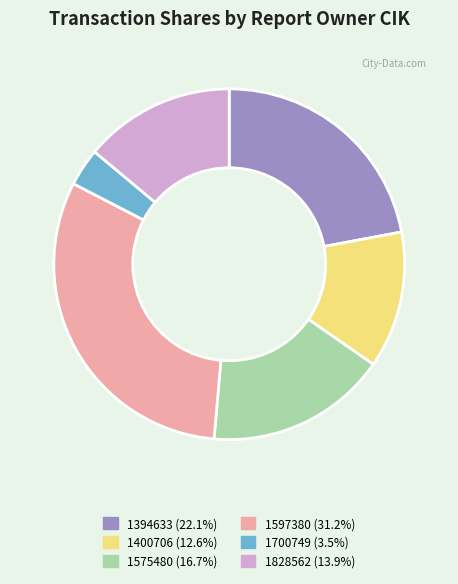

Approximately how many times larger is the value at 1828562 compared to 1575480?

0.8